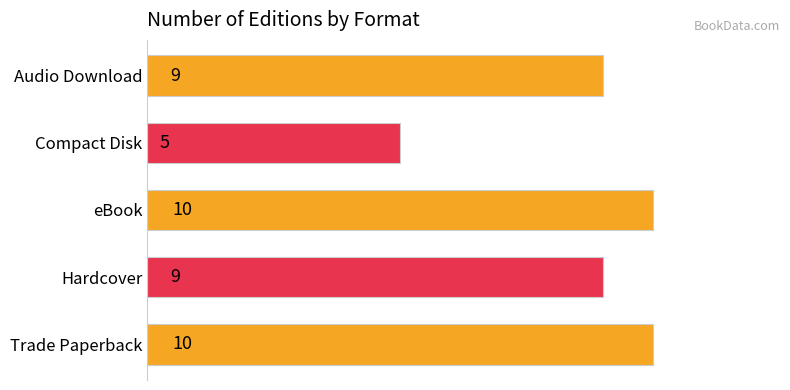

Which category has the lowest value across all series?

Compact Disk